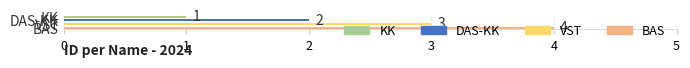

What is the difference between the maximum and minimum values?

3